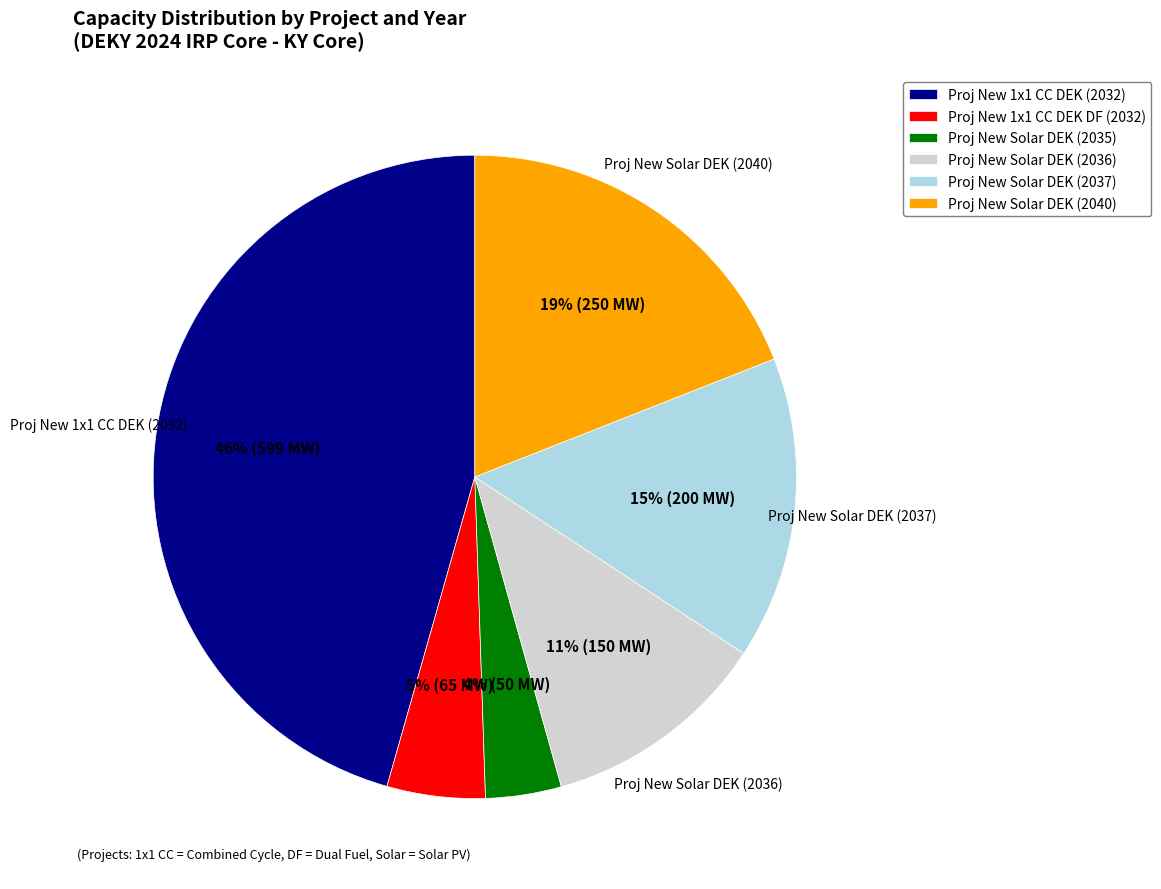

Rank the categories by value from highest to lowest.

Proj New 1x1 CC DEK (2032), Proj New Solar DEK (2040), Proj New Solar DEK (2037), Proj New Solar DEK (2036), Proj New 1x1 CC DEK DF (2032), Proj New Solar DEK (2035)